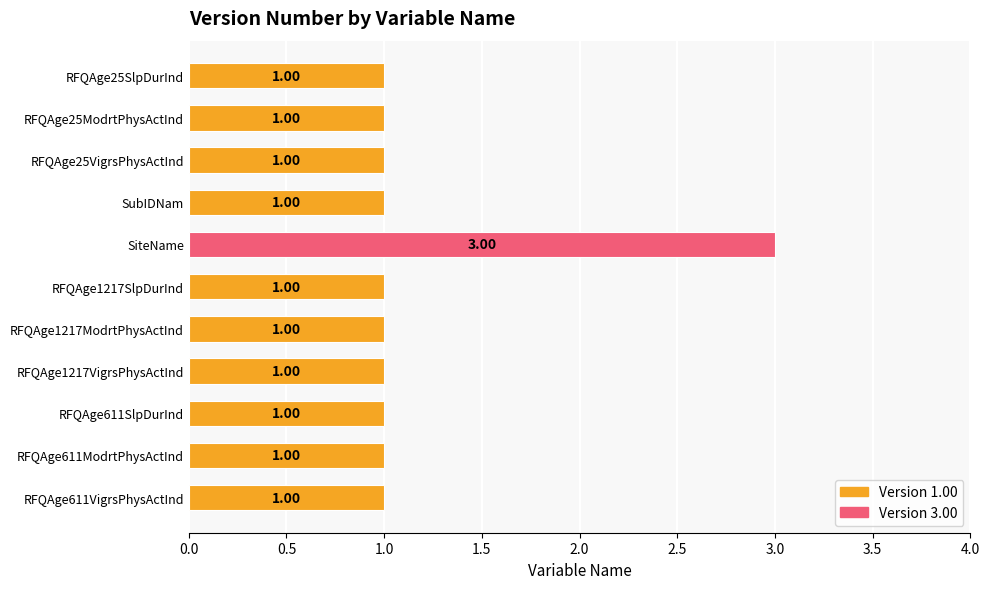

Approximately how many times larger is the value at SubIDNam compared to RFQAge1217VigrsPhysActInd?

1.0